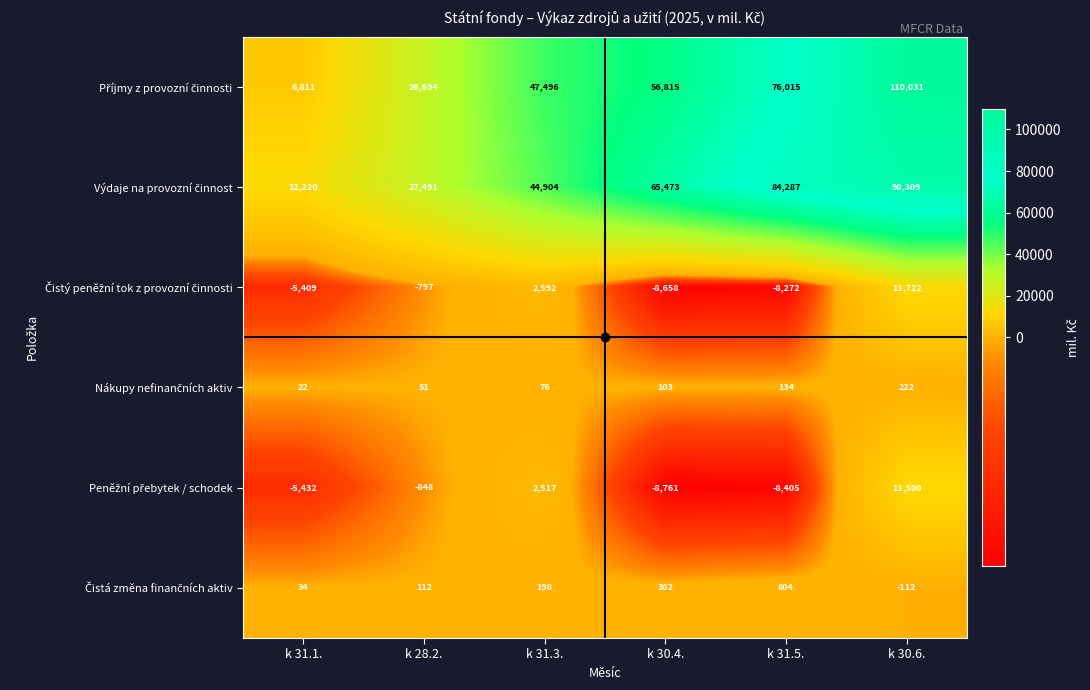

At which category is the sum across all series the highest?

k 30.6.